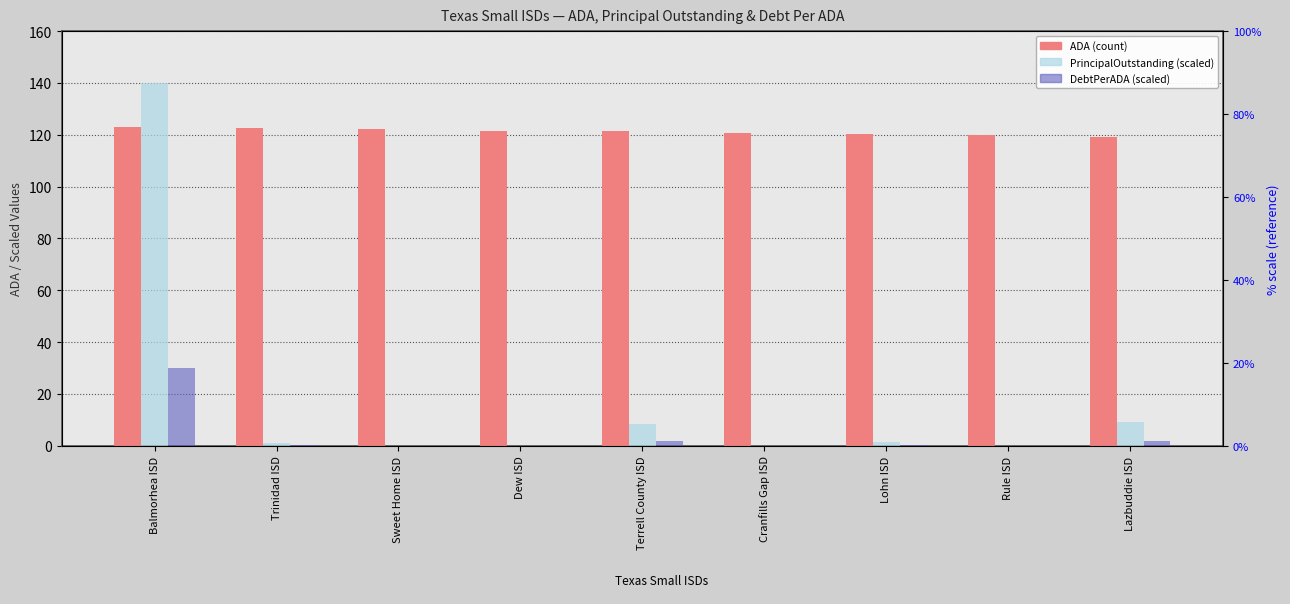

Rank the series by their maximum value, from highest to lowest.

PrincipalOutstanding (scaled), ADA, DebtPerADA (scaled)